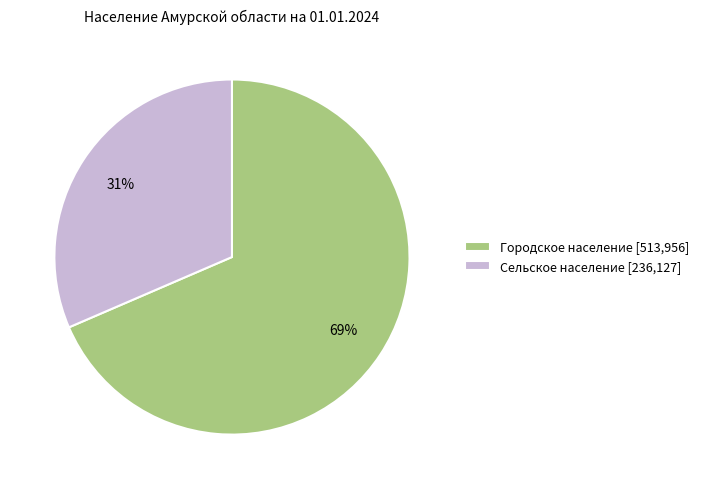

Approximately how many times larger is the value at Городское население [513,956] compared to Сельское население [236,127]?

2.2